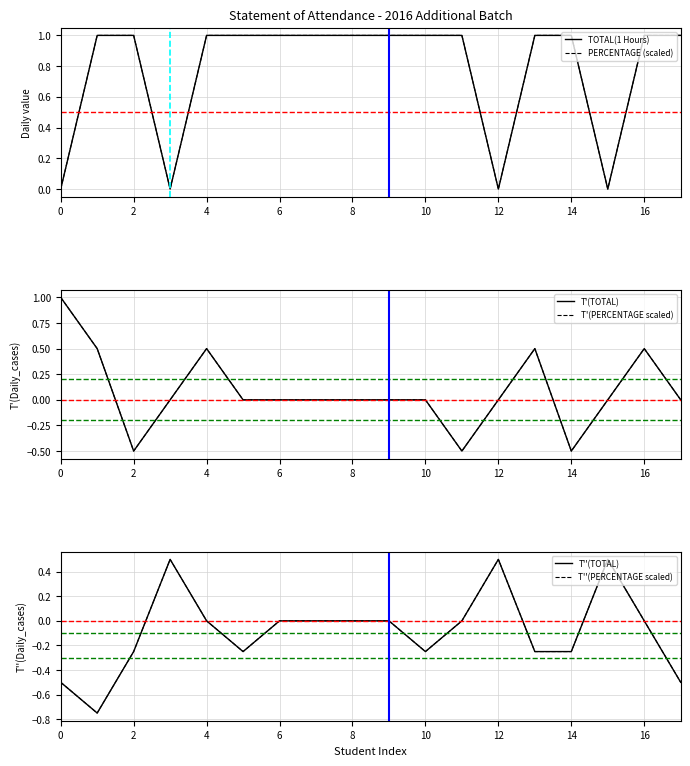

How many interior local valleys does the T'(PERCENTAGE scaled) series have?

3